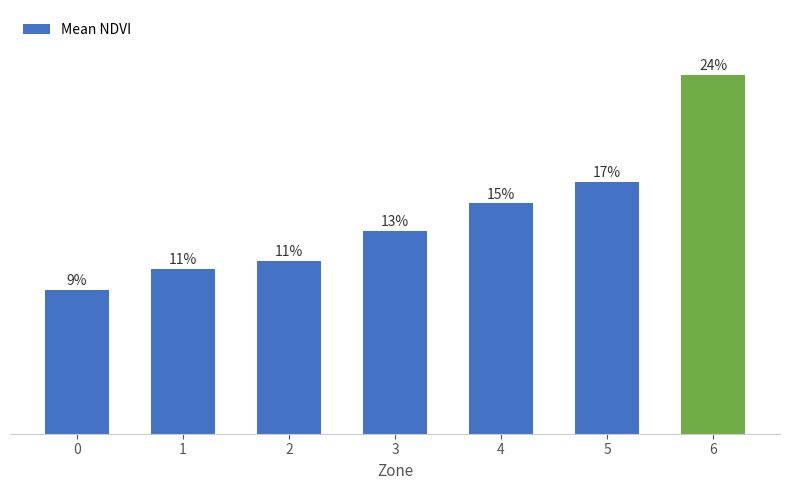

What is the difference between the maximum and minimum values?

0.1